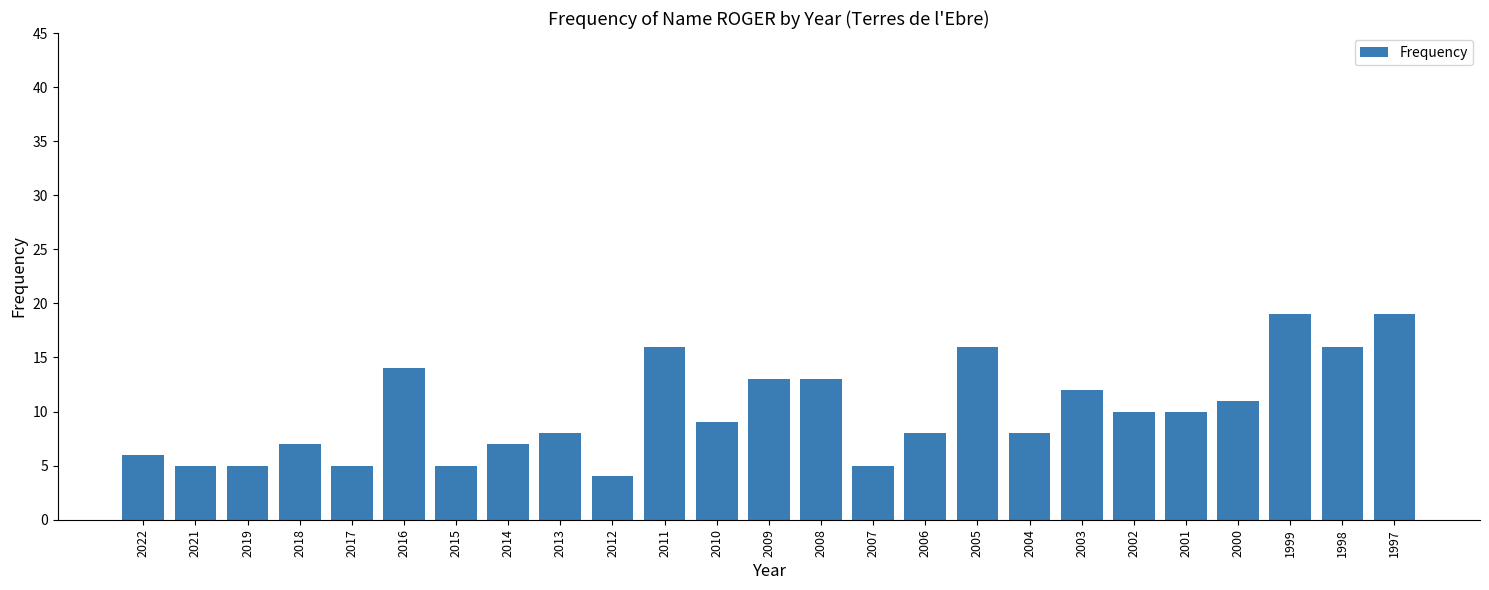

Reading left to right, what are all the values shown in this chart?

6	5	5	7	5	14	5	7	8	4	16	9	13	13	5	8	16	8	12	10	10	11	19	16	19